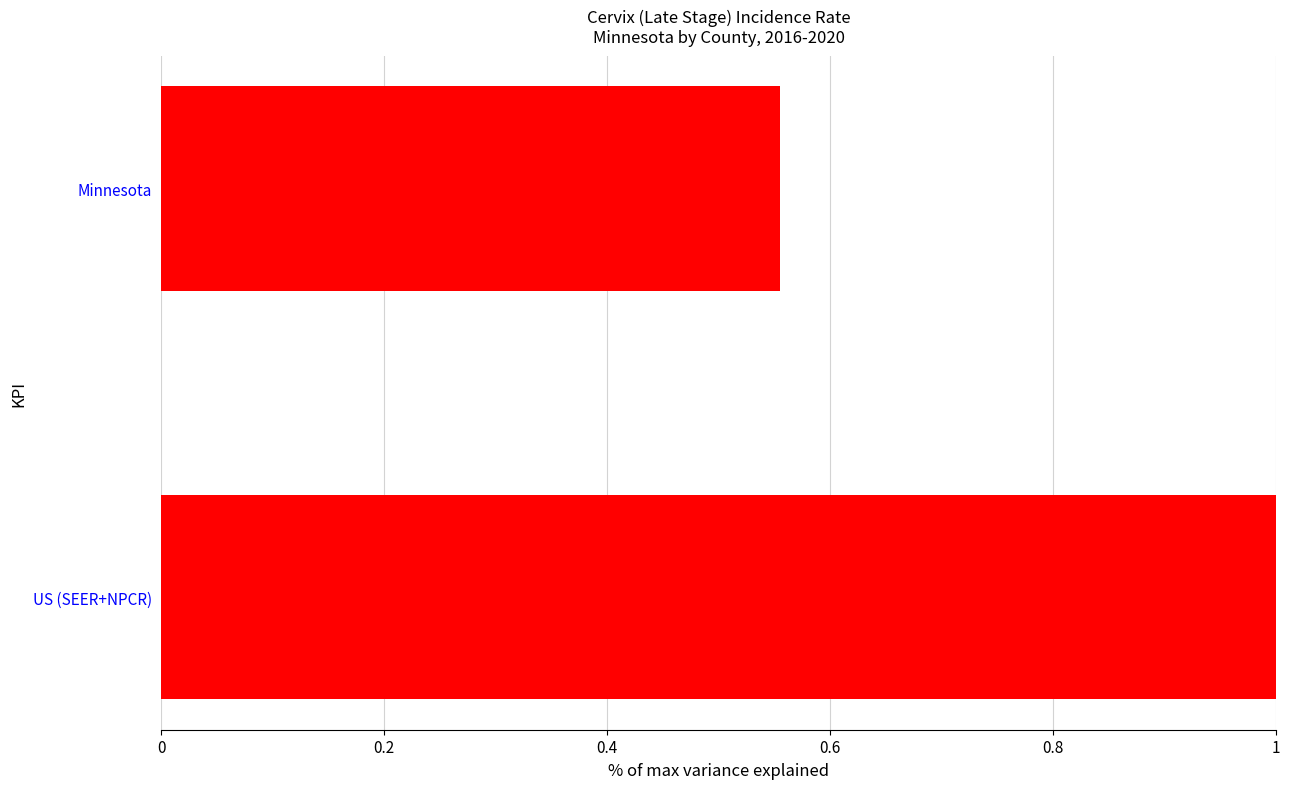

Which label corresponds to the smallest value in the chart?

Minnesota